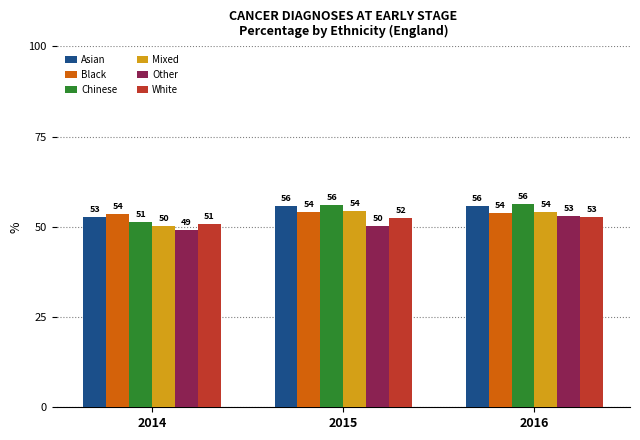

What is the average value of the Black series?

53.8